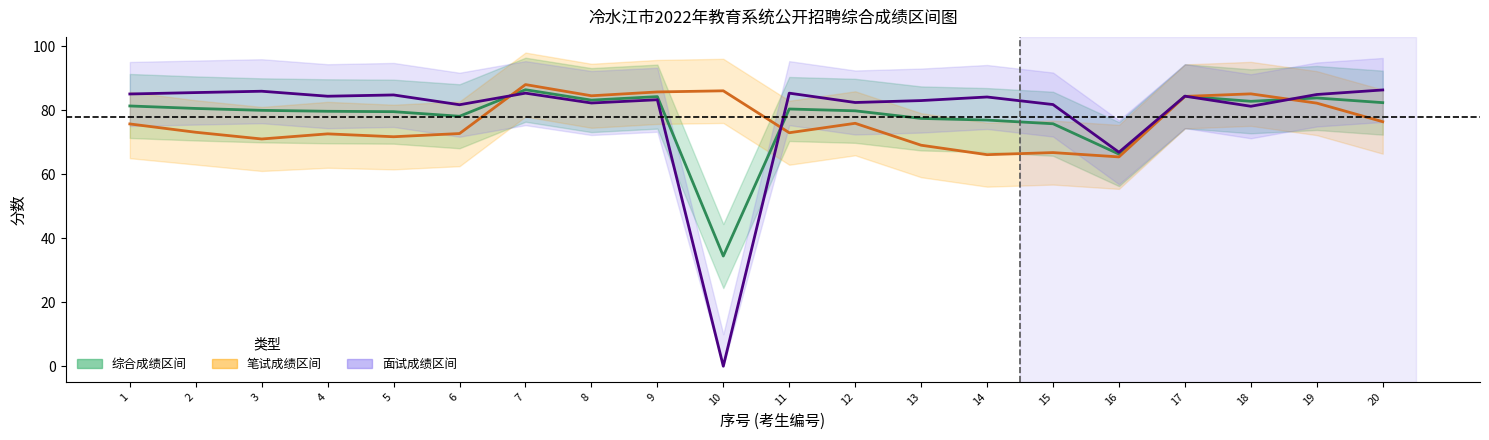

What is the total value across all series at 18?

249.1